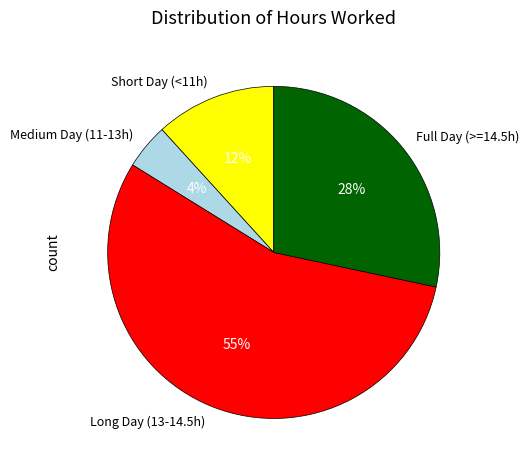

Which category has the smallest portion of the pie?

Medium Day (11-13h)